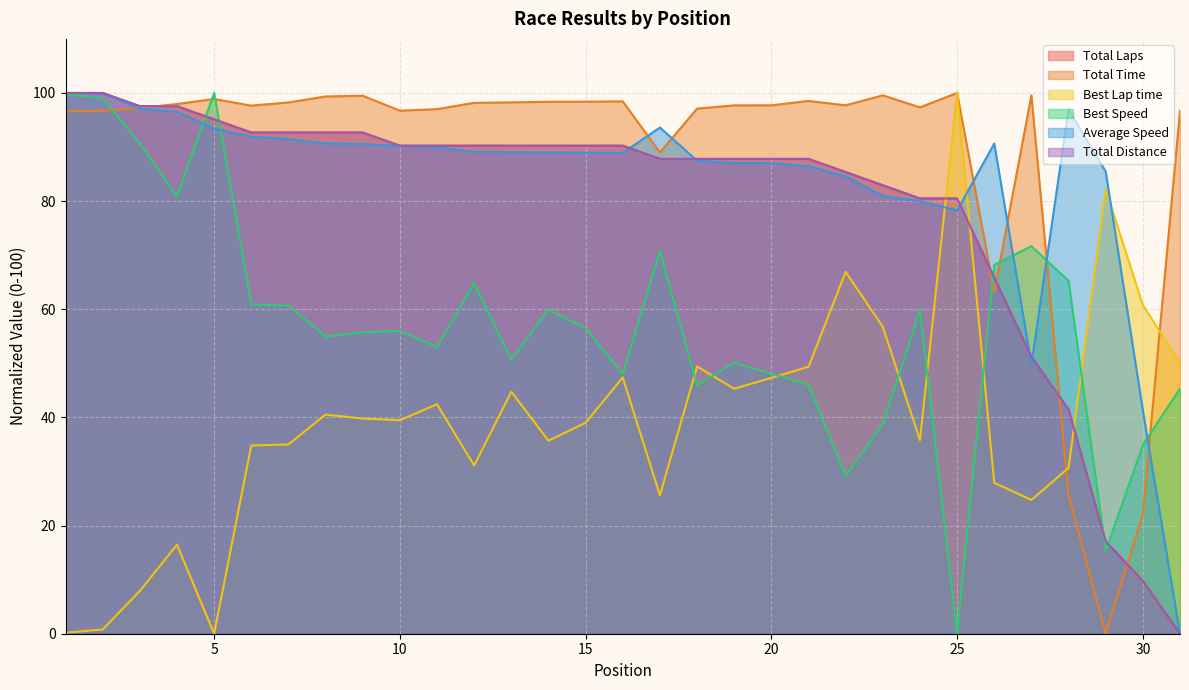

Which label corresponds to the largest value in the chart?

1